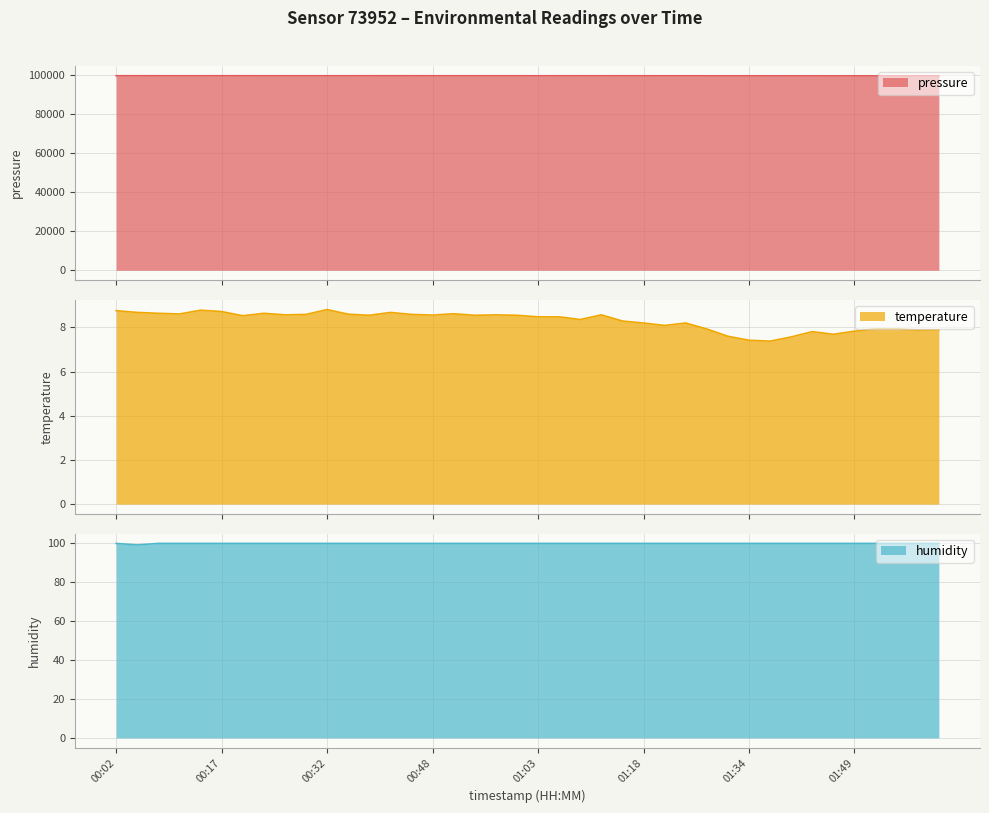

Which series has the largest total across all categories?

pressure